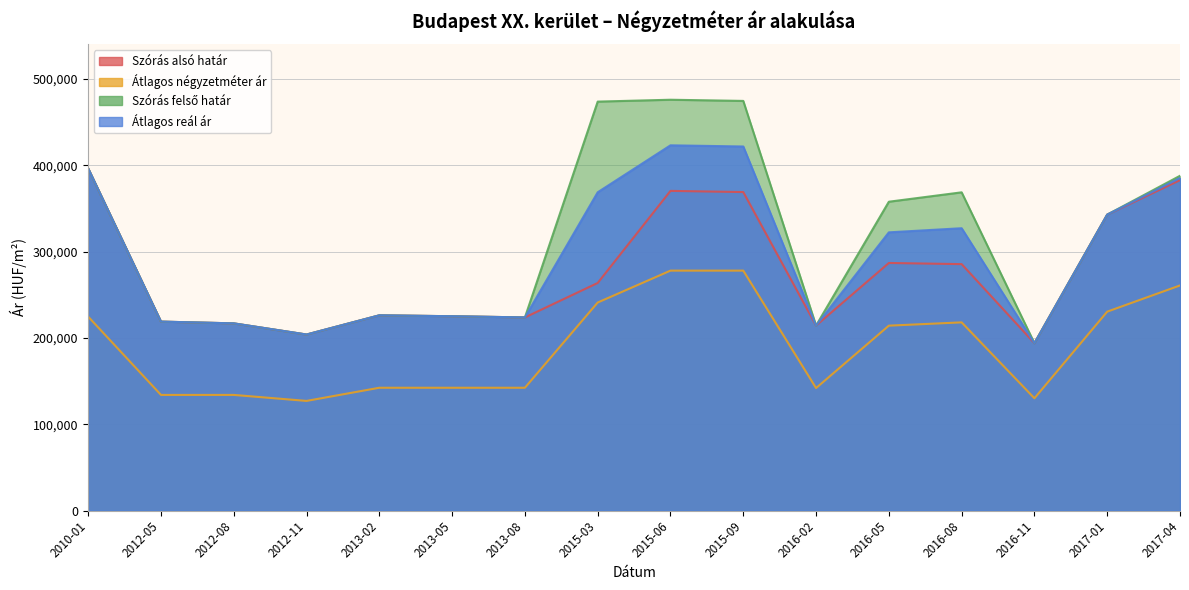

What is the spread (max minus min) of values at 2017-01?

112406